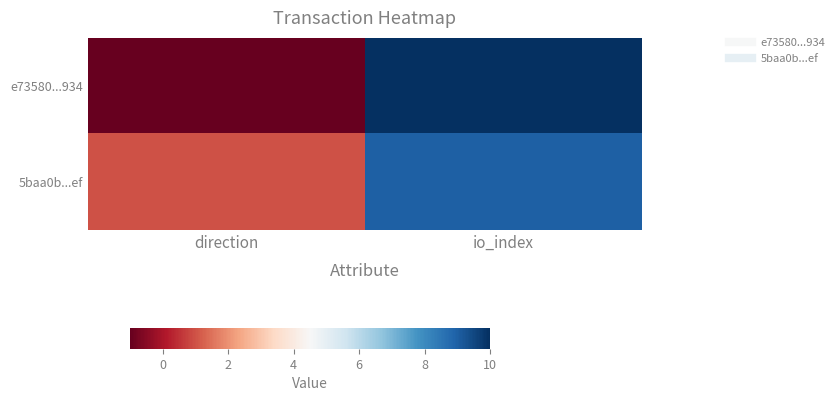

Between direction and io_index, which series saw the biggest shift?

e73580...934